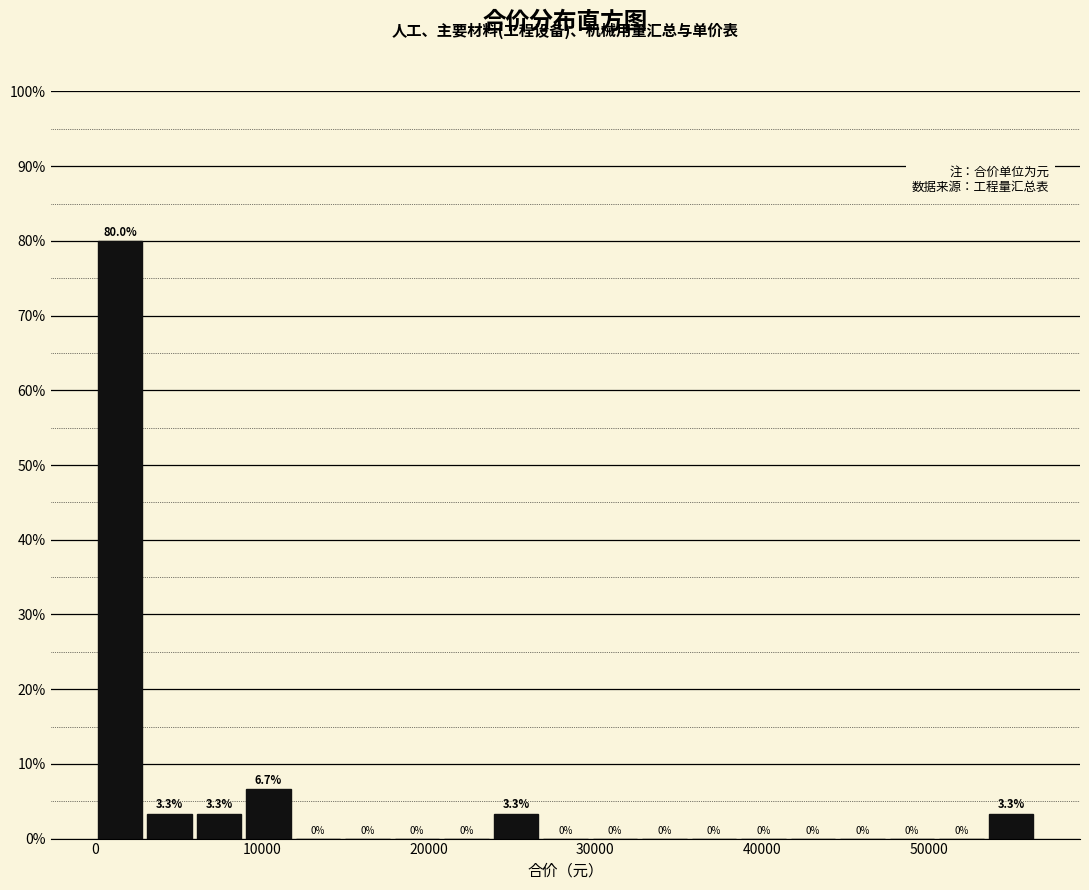

Read against the x-axis, roughly where is the centre of the tallest bar?

1000